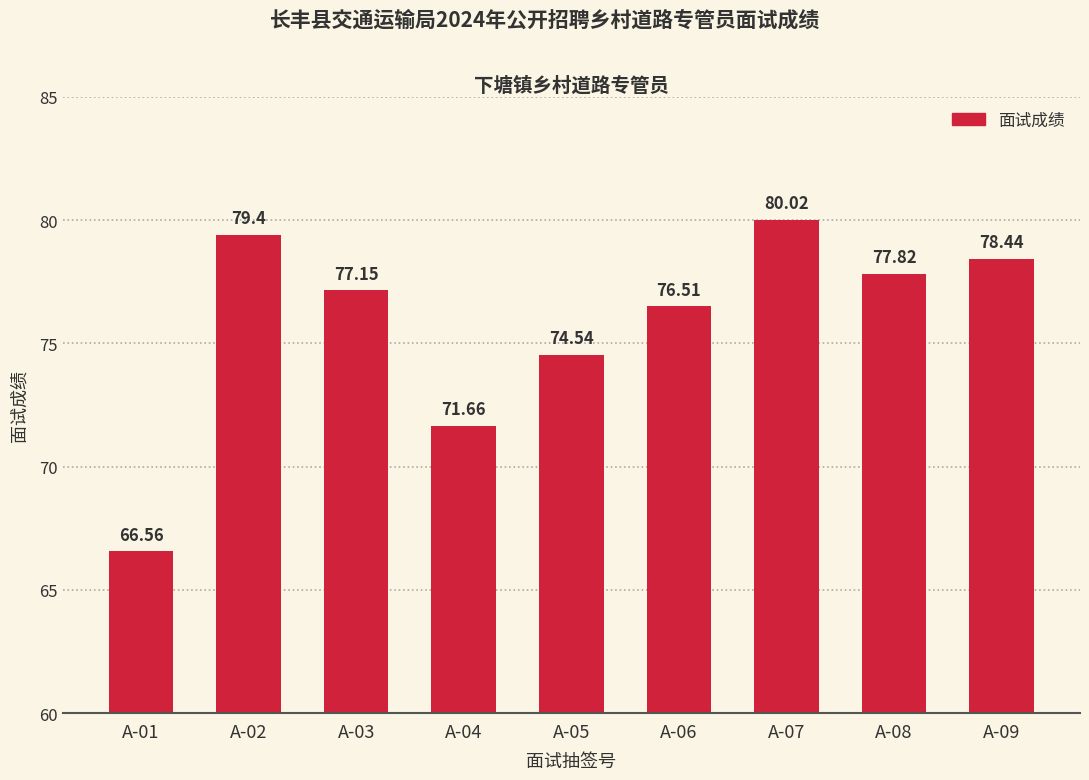

What is the ratio of the value at A-08 to the value at A-02?

1.0